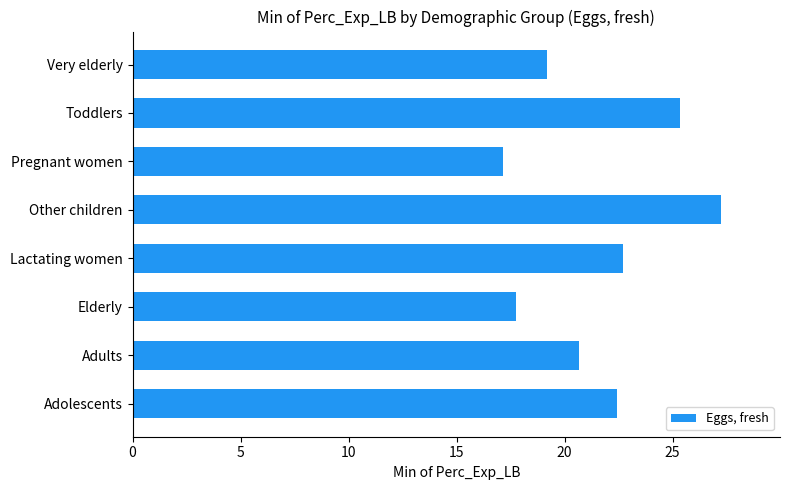

Which has a higher value, Adolescents or Elderly?

Adolescents